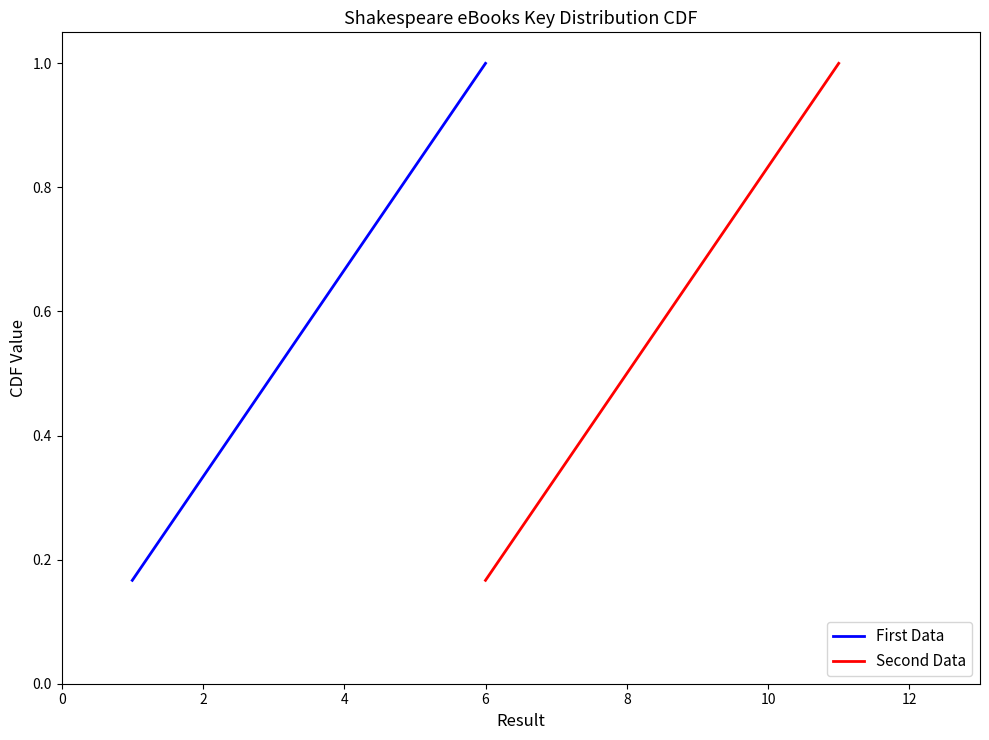

What is the sum of all Second Data values?

3.5